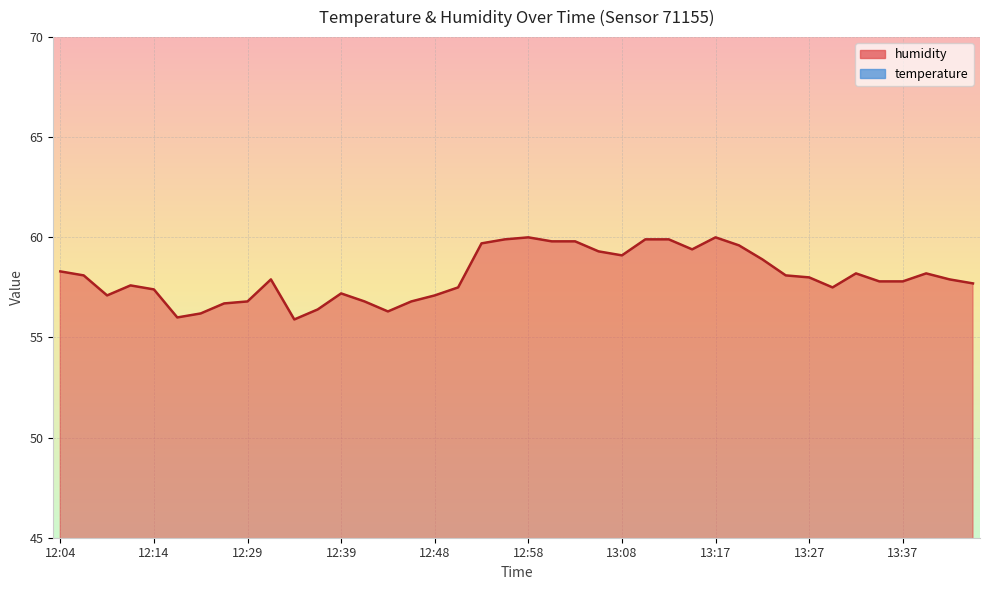

What is the value of the temperature point at the 39th from the left?

28.7